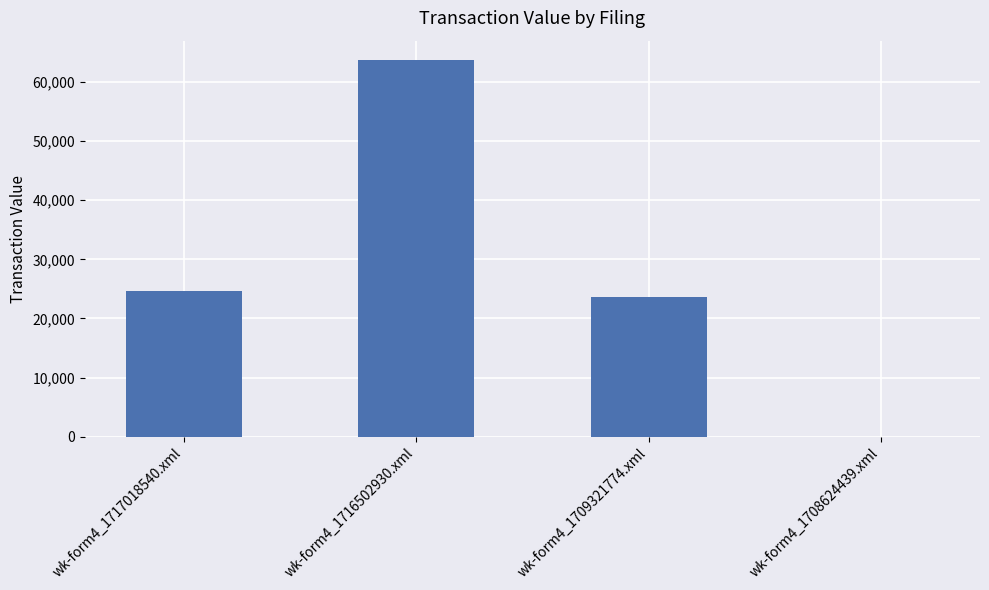

The chart shows a value of -40258 at wk-form4_1708624439.xml. True or false?

False